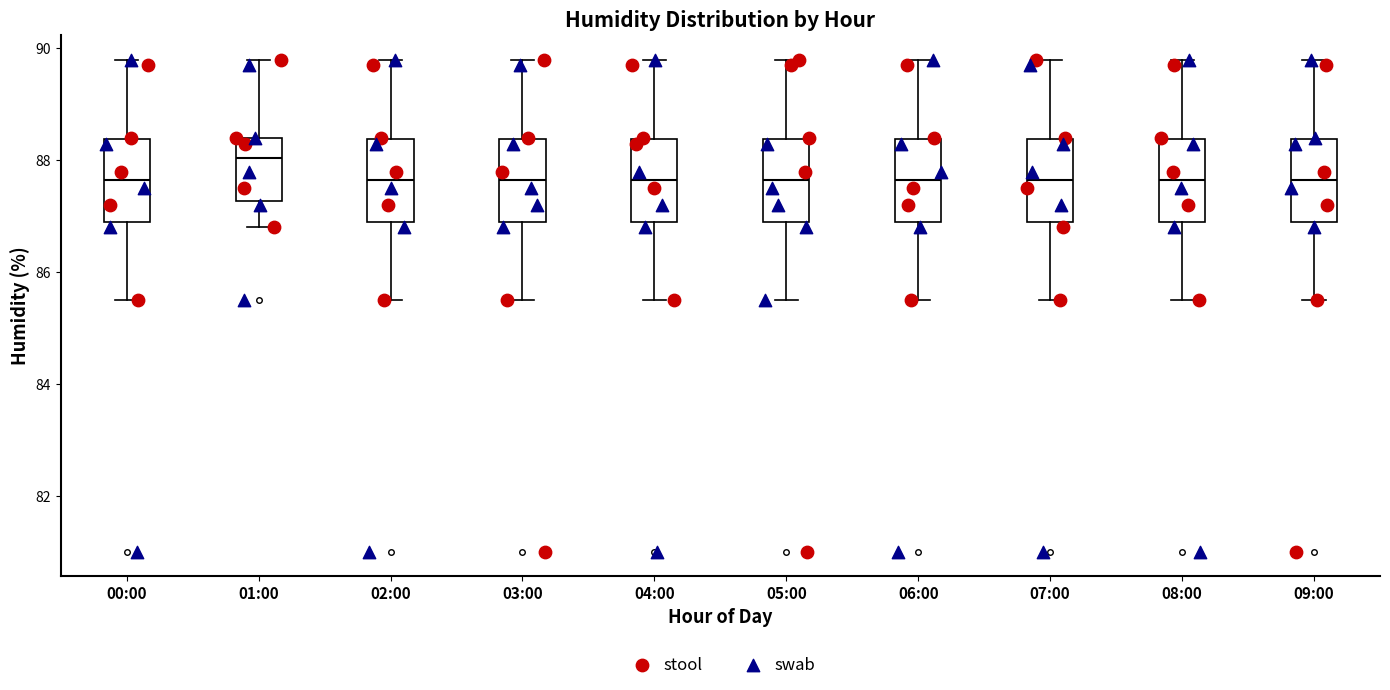

Reading left to right, transcribe this box plot: for each box, give where its median line is, the range the box spans, and where its two whiskers end, as read against the y-axis. The values are not printed on the chart, so give them approximately, as read against the axis.

00:00: median 87.6, box 87.0 to 88.4, whiskers 85.6 to 89.8
01:00: median 88.0, box 87.2 to 88.4, whiskers 86.8 to 89.8
02:00: median 87.6, box 87.0 to 88.4, whiskers 85.6 to 89.8
03:00: median 87.6, box 87.0 to 88.4, whiskers 85.6 to 89.8
04:00: median 87.6, box 87.0 to 88.4, whiskers 85.6 to 89.8
05:00: median 87.6, box 87.0 to 88.4, whiskers 85.6 to 89.8
06:00: median 87.6, box 87.0 to 88.4, whiskers 85.6 to 89.8
07:00: median 87.6, box 87.0 to 88.4, whiskers 85.6 to 89.8
08:00: median 87.6, box 87.0 to 88.4, whiskers 85.6 to 89.8
09:00: median 87.6, box 87.0 to 88.4, whiskers 85.6 to 89.8